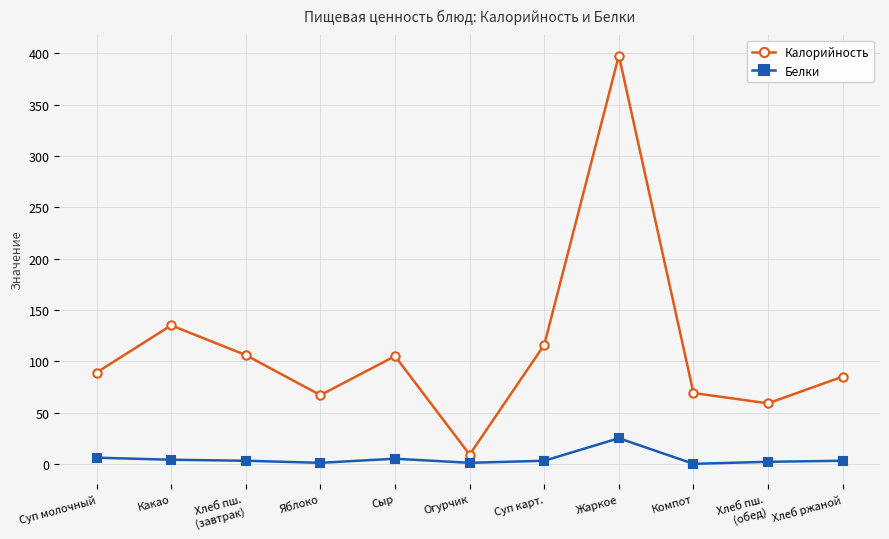

List the series in order of their overall mean, lowest first.

Белки, Калорийность